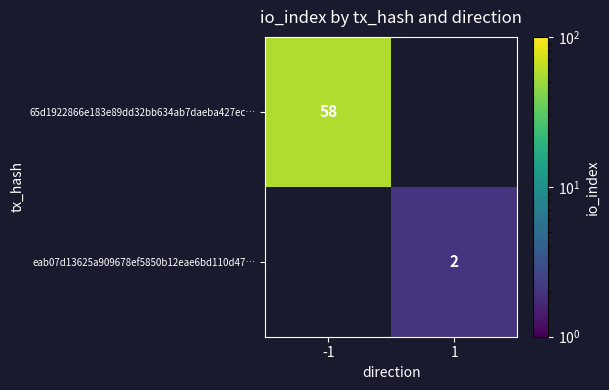

True or false: 65d1922866e183e89dd32bb634ab7daeba427ec… has a value of 85 at -1.

False